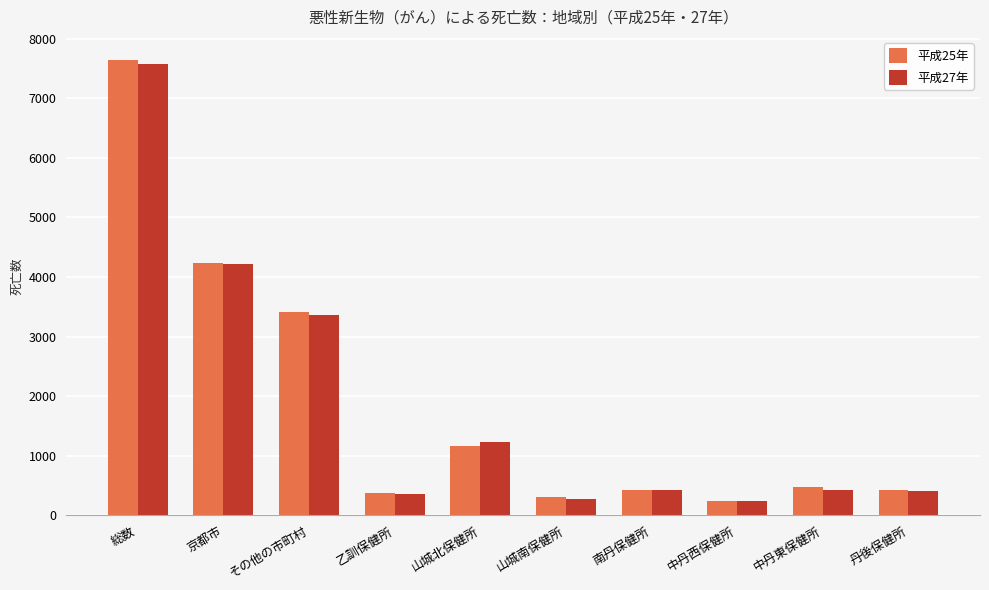

What is the average value of the 平成27年 series?

1851